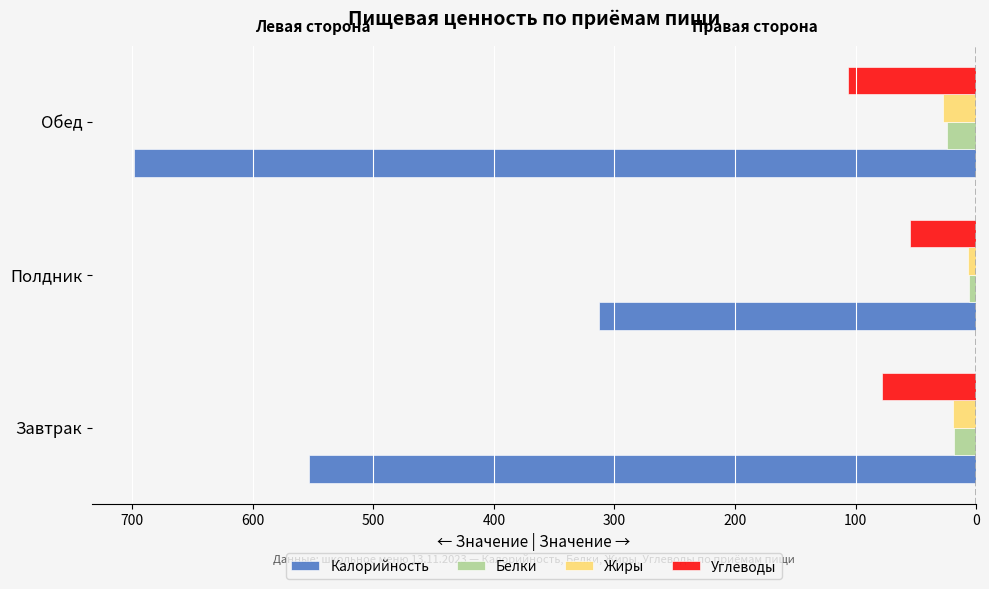

What are all the series names shown in the legend?

Калорийность, Белки, Жиры, Углеводы